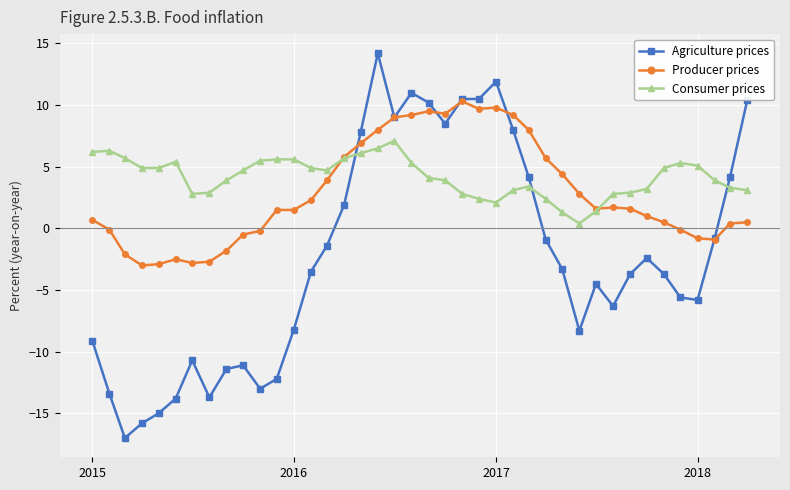

Does the chart have visible grid lines?

Yes